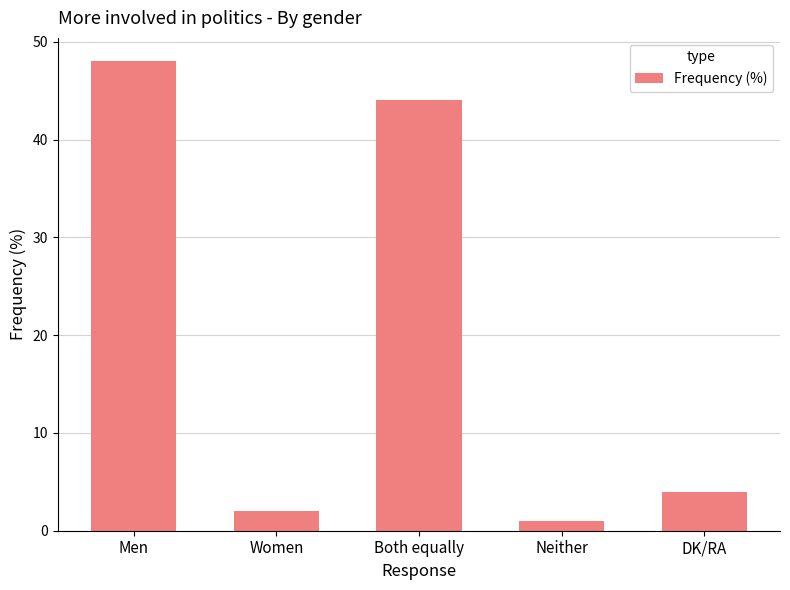

What is the sum of all values?

99